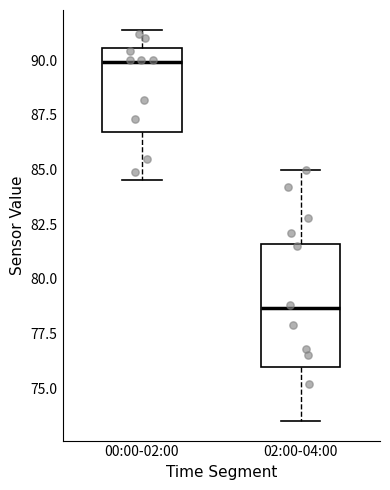

Where is the upper edge of the box for 02:00-04:00 on the y-axis? The values are not printed on the chart, so give them approximately, as read against the axis.

81.5